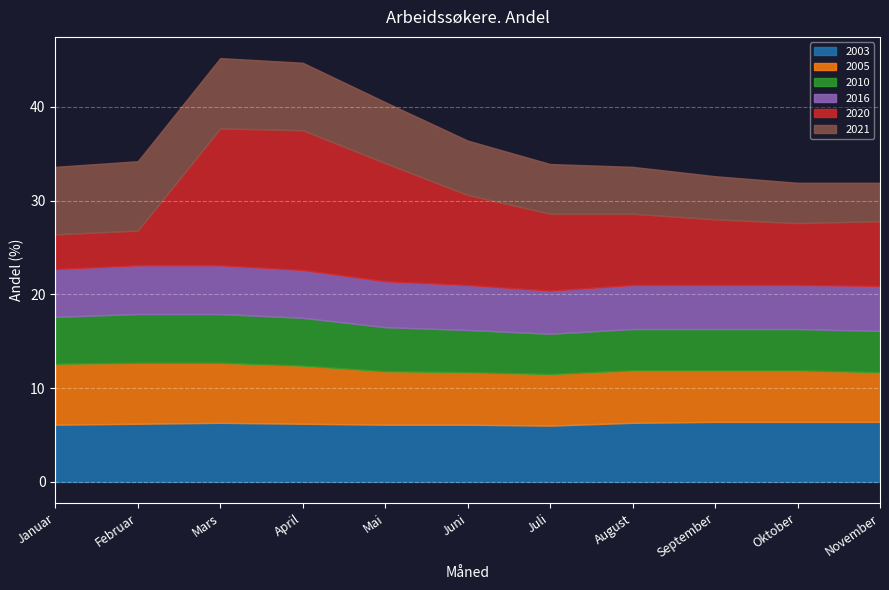

How many intersections are there between 2021 and 2010?

1